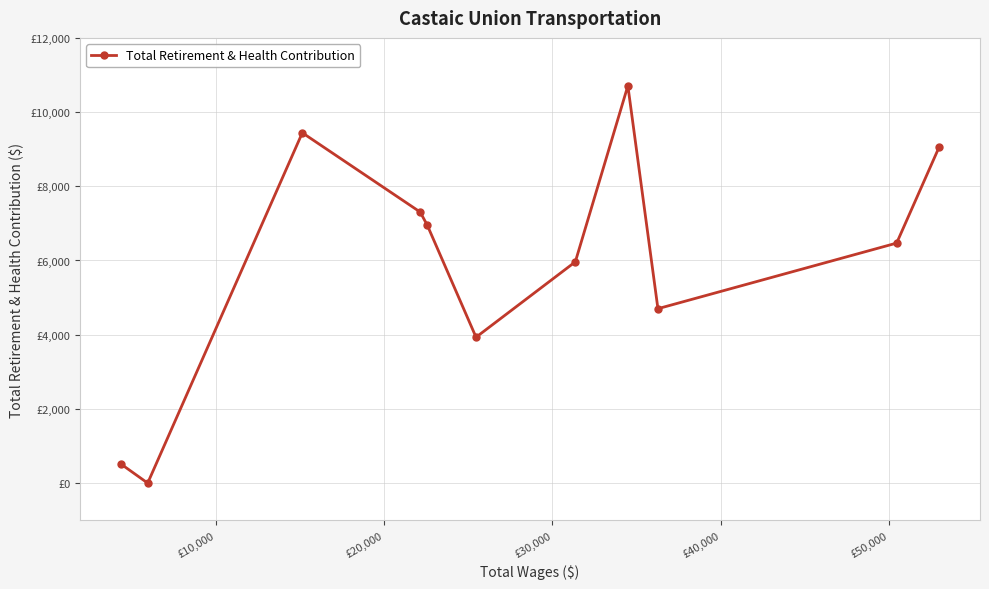

Does the chart have visible grid lines?

Yes